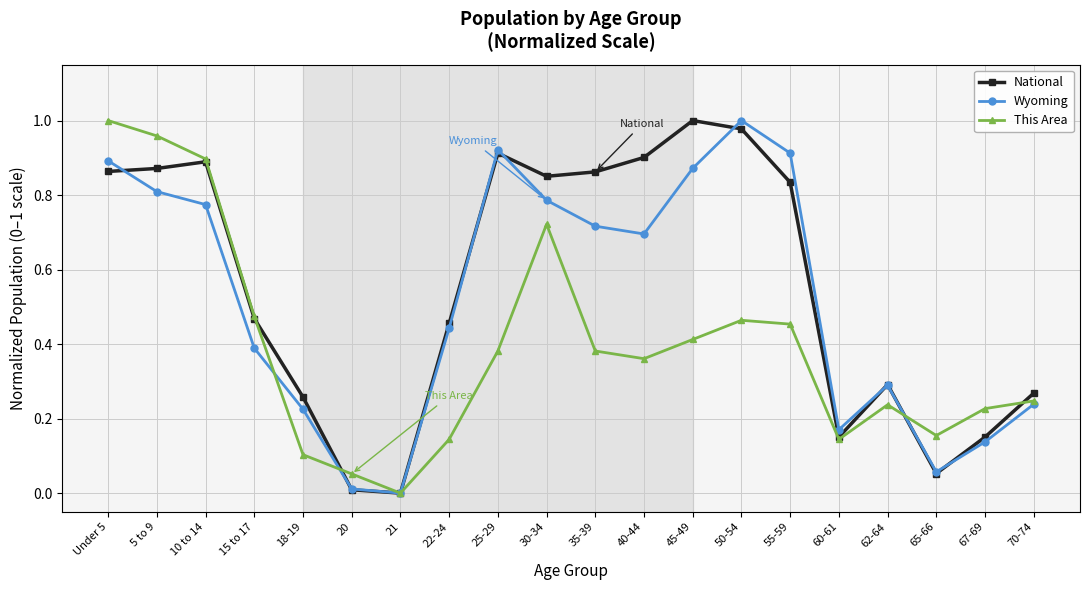

How many interior local peaks does the National series have?

4